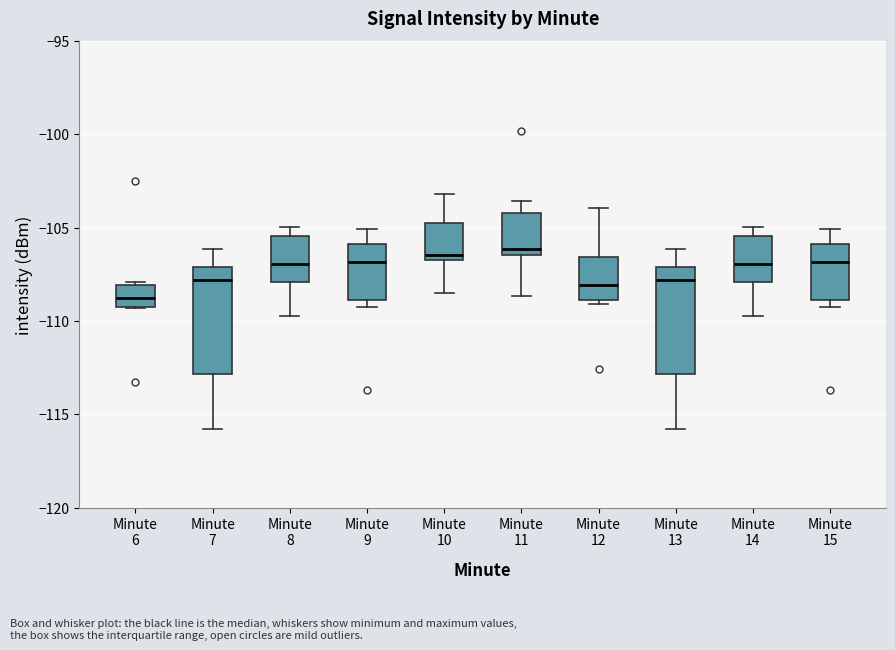

Where is the upper edge of the box for Minute 6 on the y-axis? The values are not printed on the chart, so give them approximately, as read against the axis.

-108.0